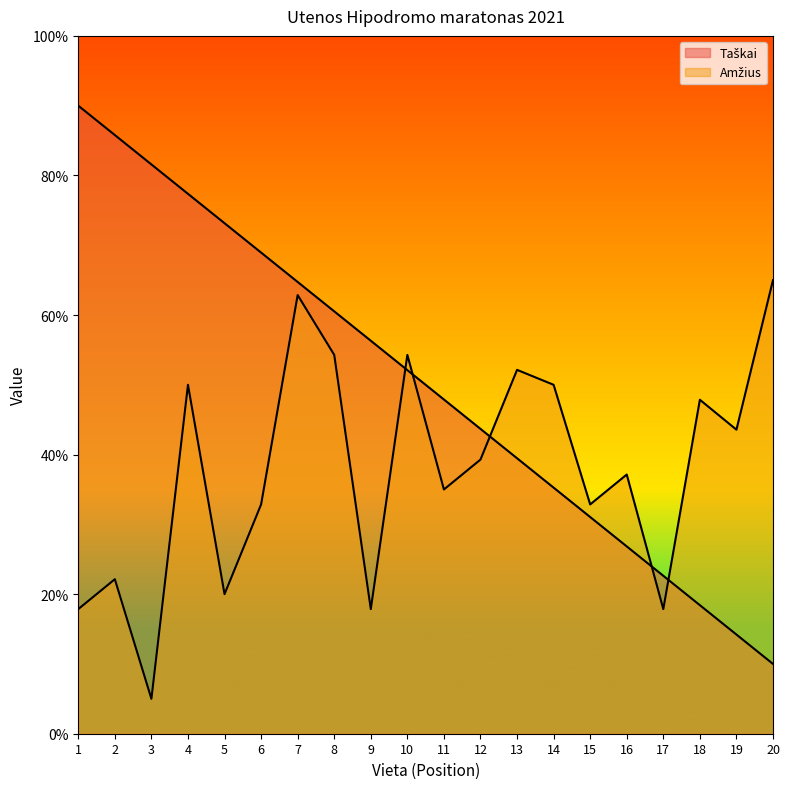

After their last crossing, which series has the higher values: Amžius or Taškai?

Amžius